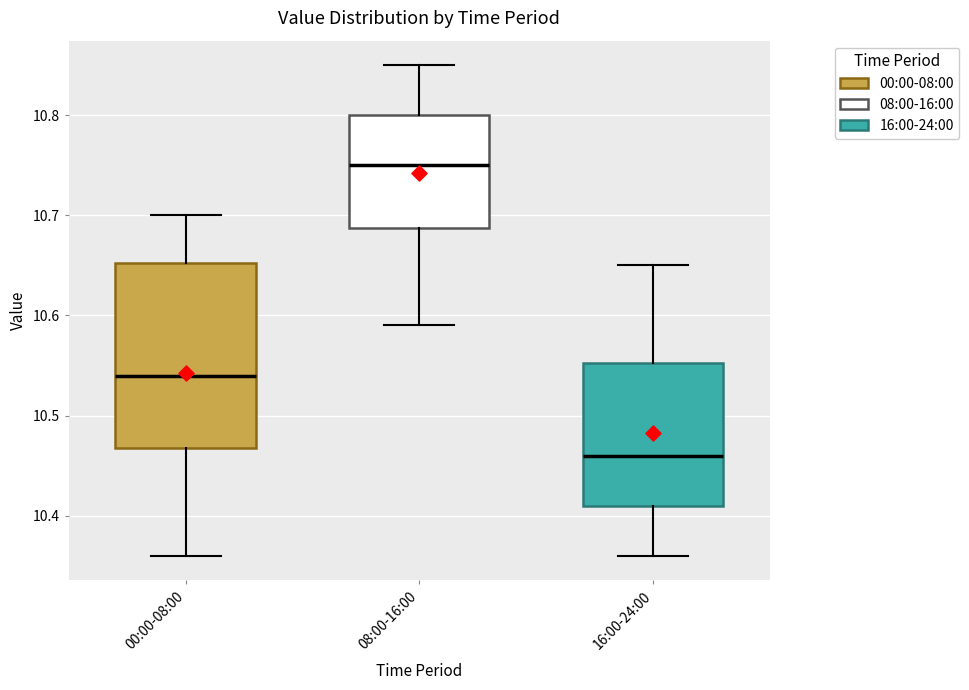

Where is the lower edge of the box for 00:00-08:00 on the y-axis? The values are not printed on the chart, so give them approximately, as read against the axis.

10.47